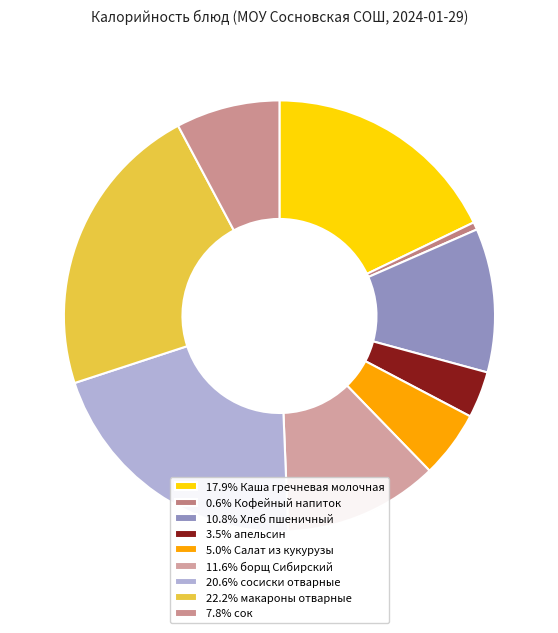

How many slices are in this pie chart?

9